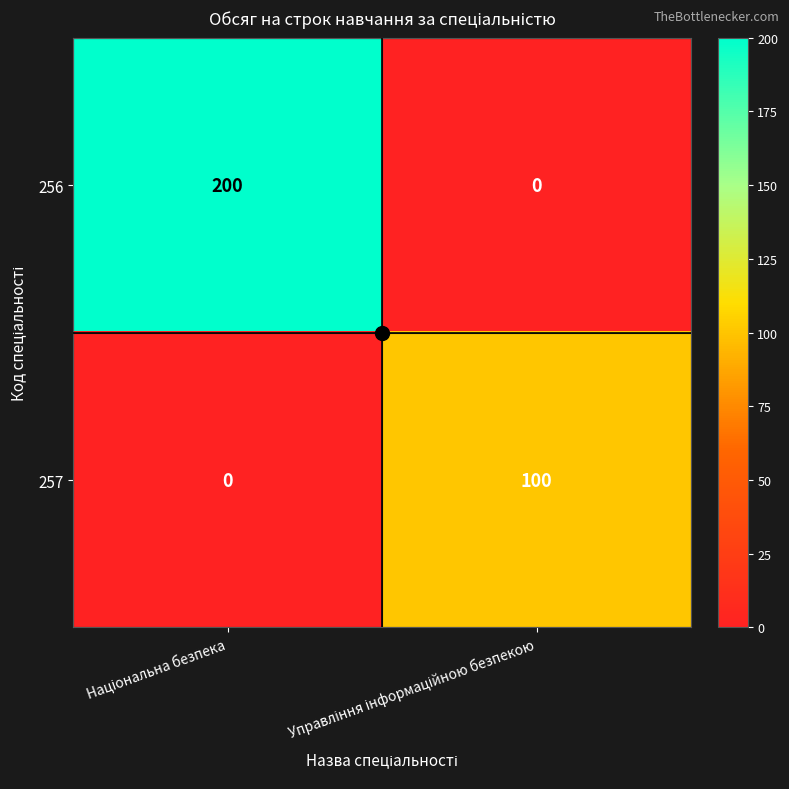

What is the difference between the maximum and minimum values in the 257 series?

100